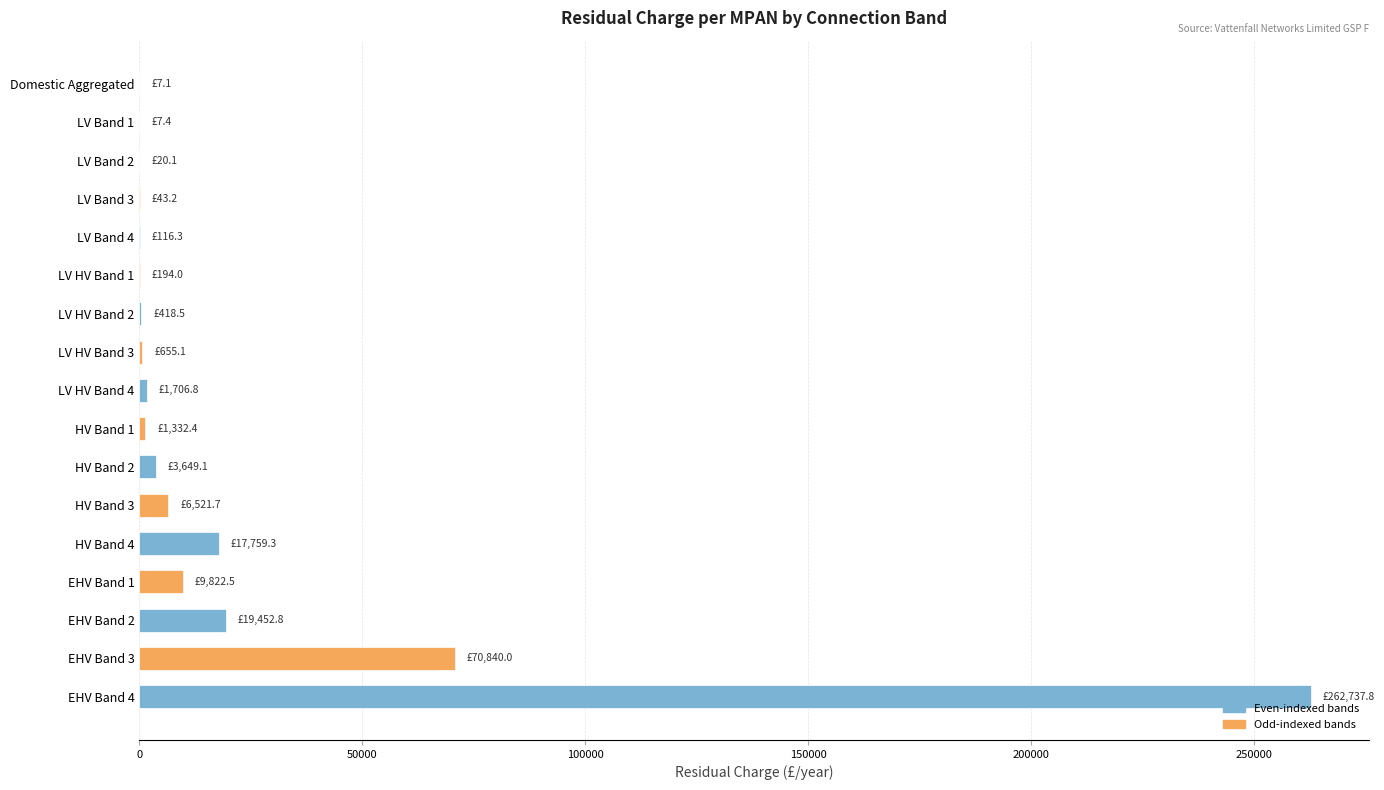

What is the sum of all values?

395284.1